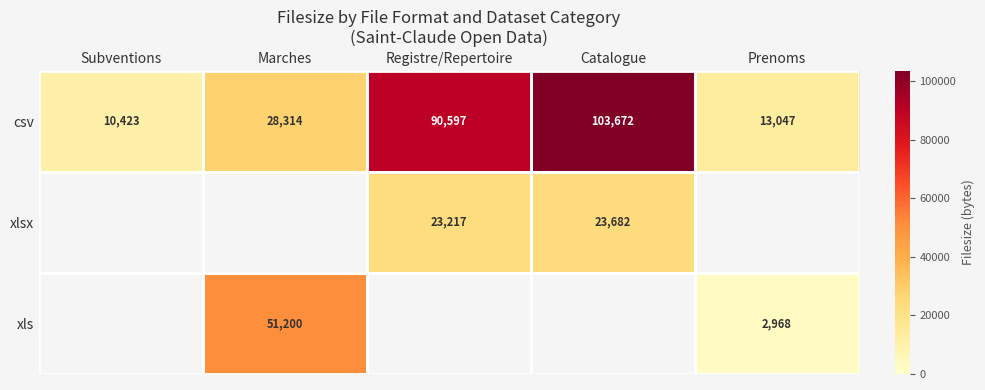

The xlsx series shows 8148 at Registre/Repertoire. True or false?

False